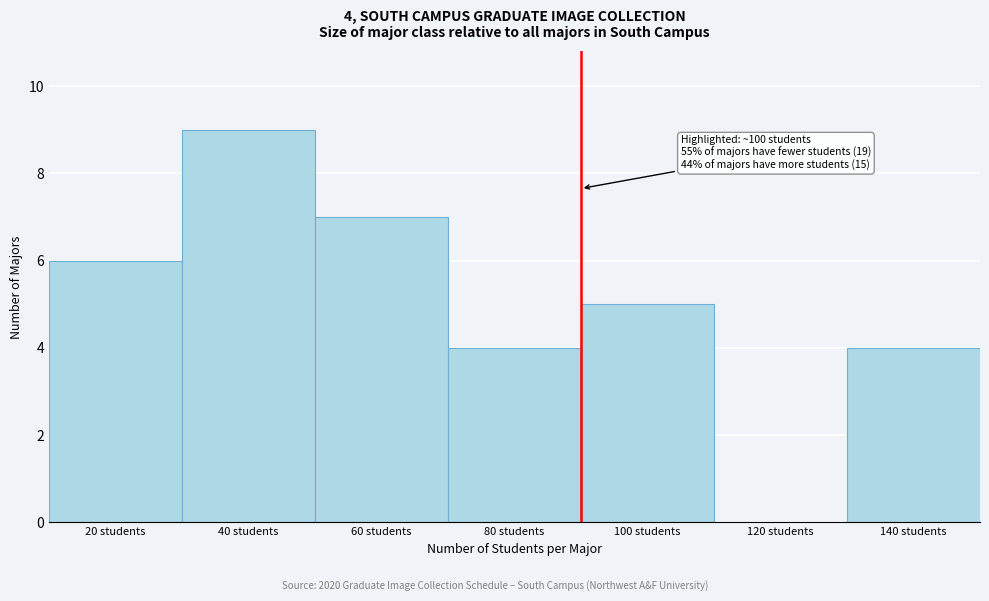

Reading right to left, list all the values displayed in this chart.

140 students=4	120 students=0	100 students=5	80 students=4	60 students=7	40 students=9	20 students=6